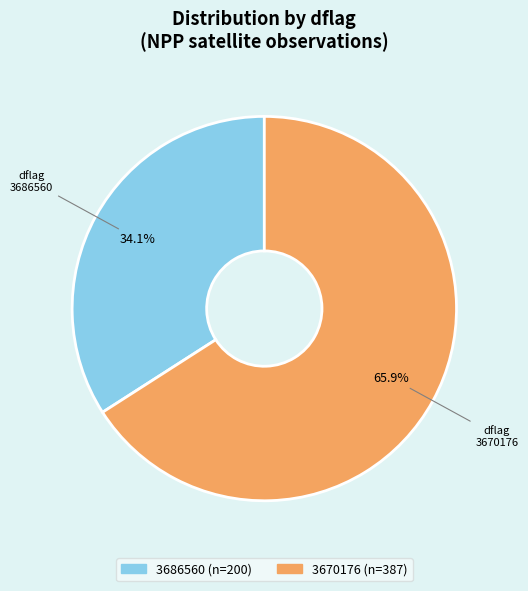

Does any single category account for the majority?

Yes